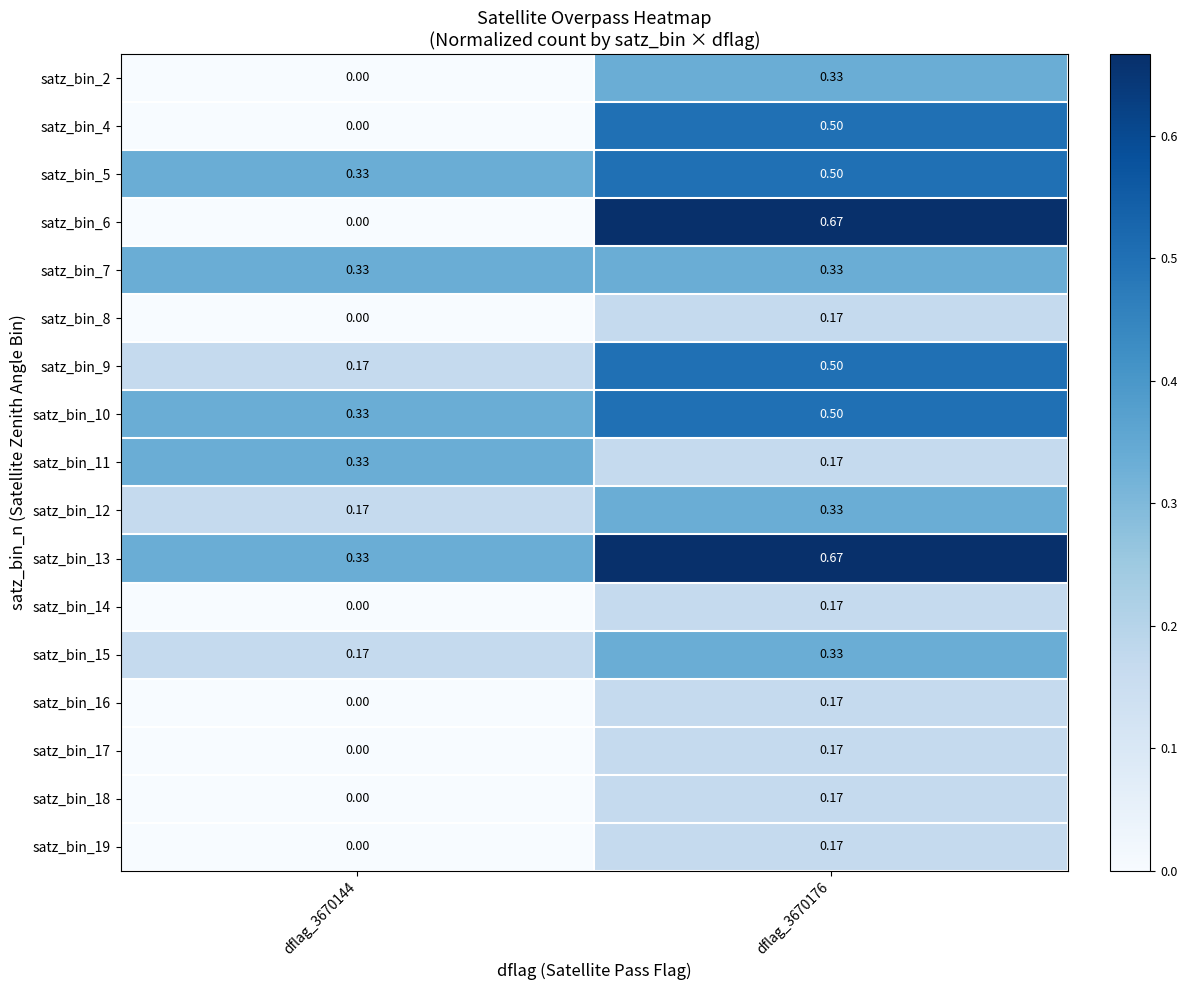

Is the value of satz_bin_16 at dflag_3670176 greater than the value of satz_bin_12 at dflag_3670176?

No